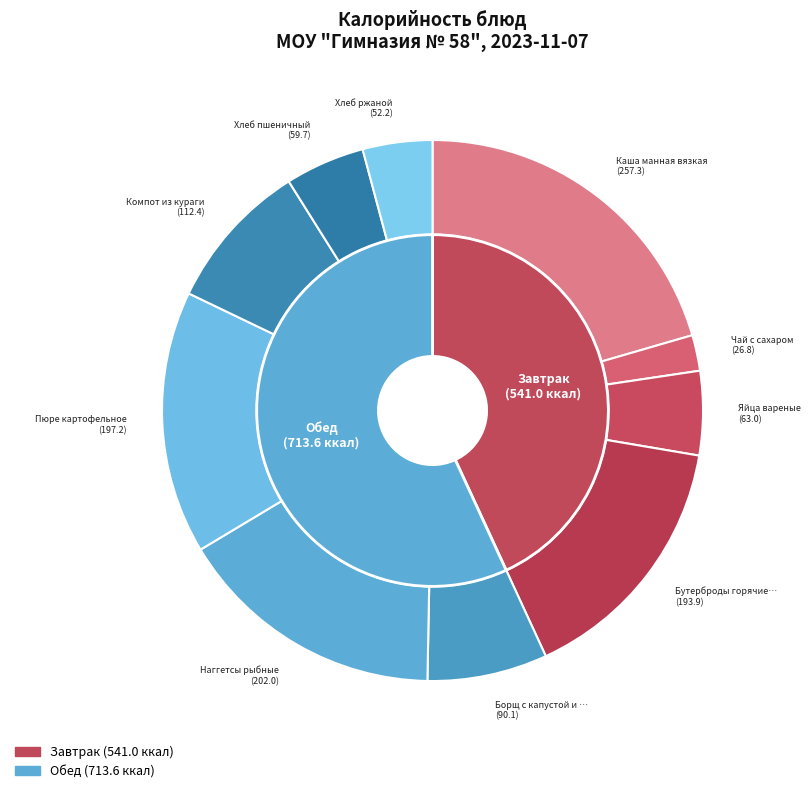

Which slice is the largest?

Каша манная вязкая